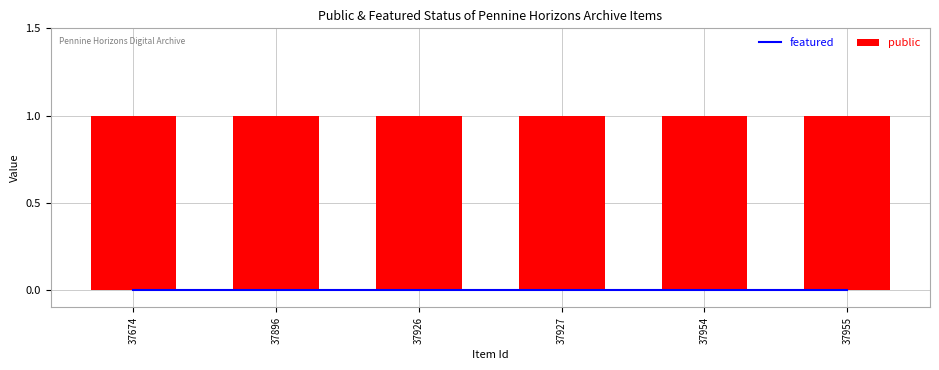

List the series in order of their peak value, highest first.

public, featured